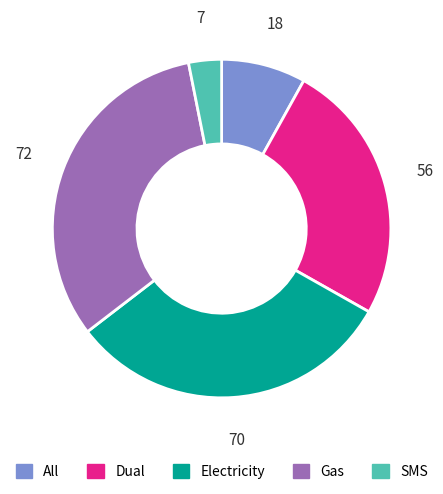

Which has a higher value, All or Electricity?

Electricity